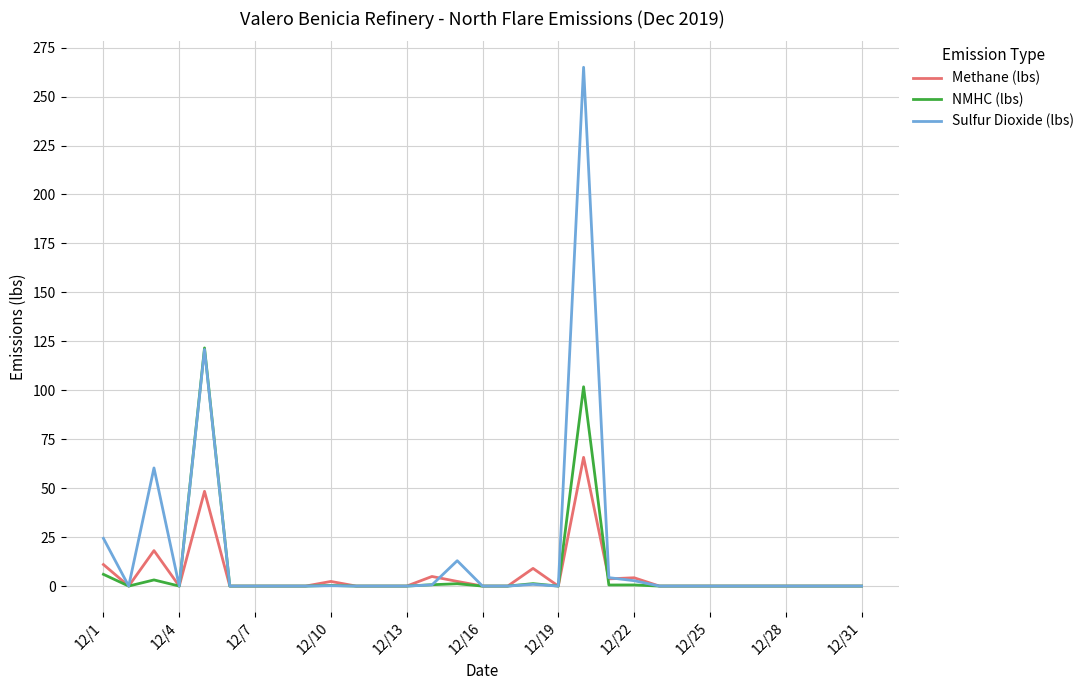

List the series in order of their peak value, lowest first.

Methane (lbs), NMHC (lbs), Sulfur Dioxide (lbs)